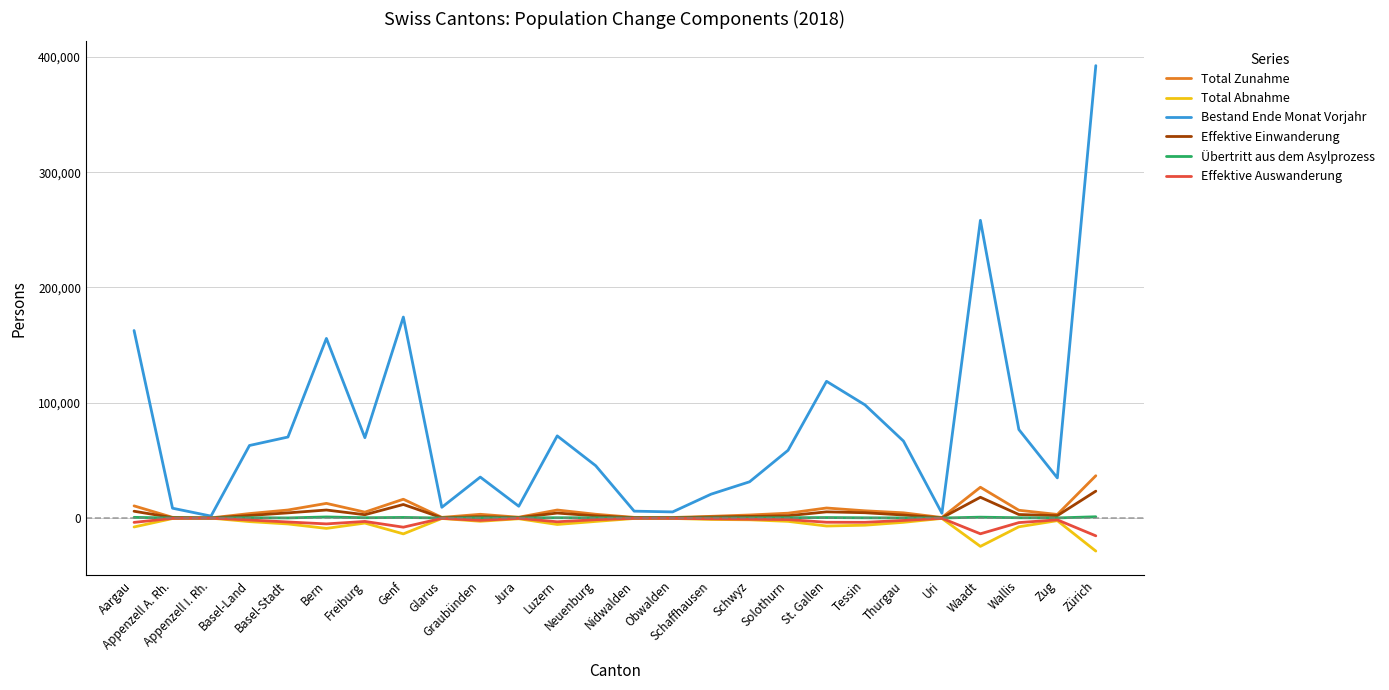

What is the maximum value shown in the chart?

392470